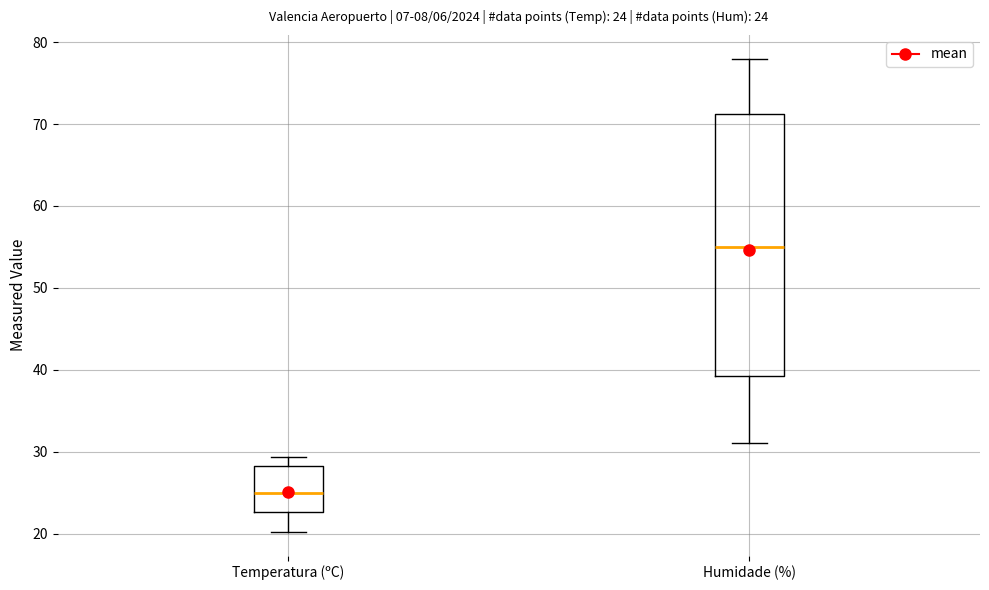

Which box has the highest median line?

Humidade (%)